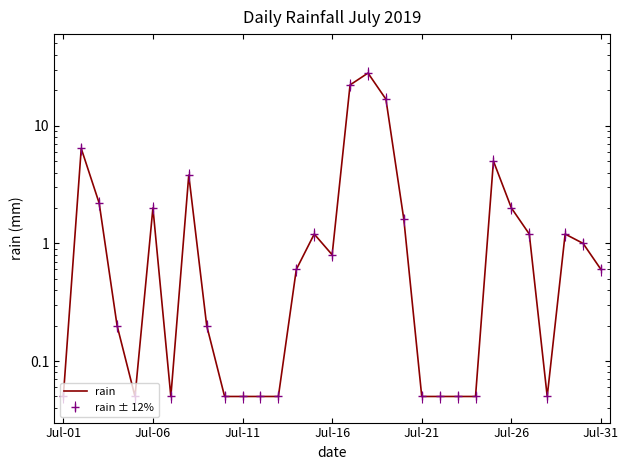

Reading left to right, extract all data points from this chart.

0.1	6.4	2.2	0.2	0.1	2.0	0.1	3.8	0.2	0.1	0.1	0.1	0.1	0.6	1.2	0.8	22.2	28.0	16.8	1.6	0.1	0.1	0.1	0.1	5.0	2.0	1.2	0.1	1.2	1.0	0.6